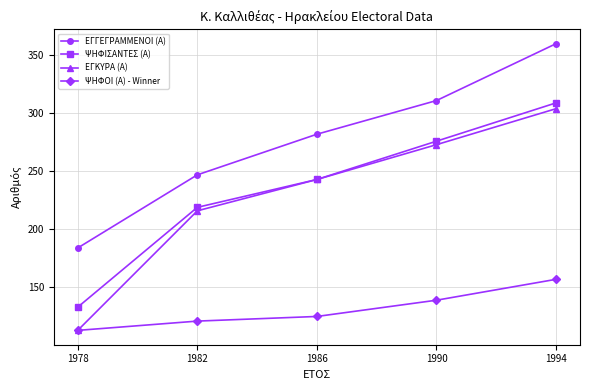

Which series has the largest total across all categories?

ΕΓΓΕΓΡΑΜΜΕΝΟΙ (Α)